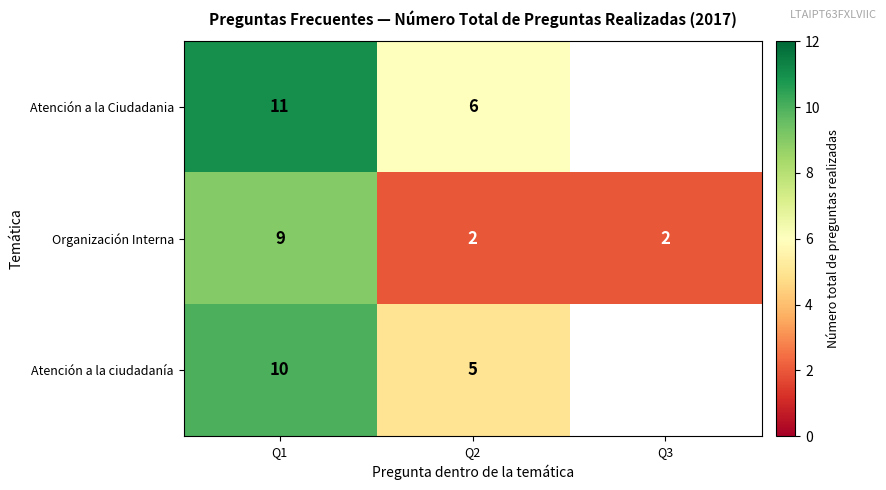

The value of Atención a la Ciudadania at Q1 is 18. True or false?

False